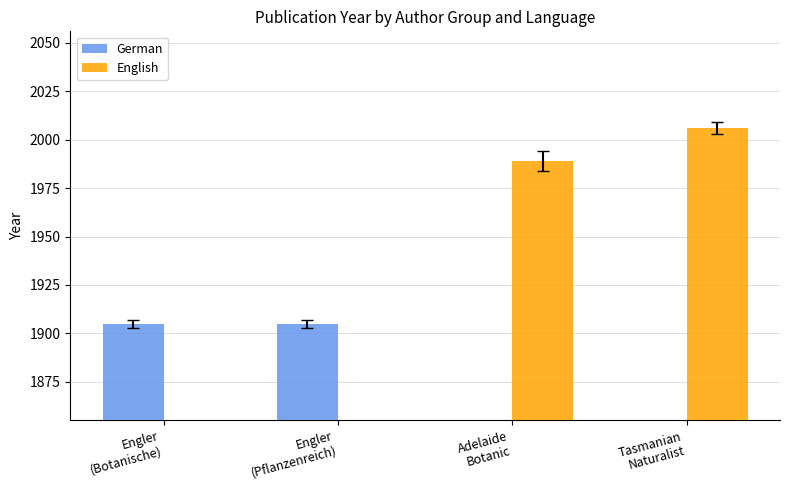

At which category does the chart reach its minimum across all series?

Adelaide
Botanic